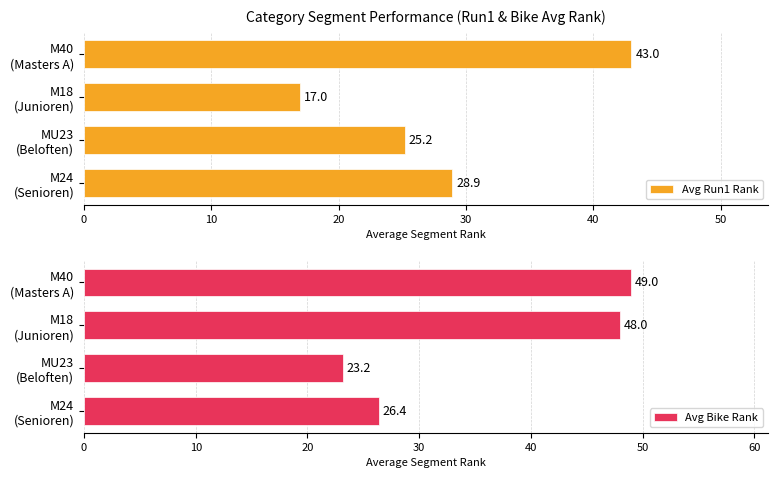

What is the difference between the maximum and minimum values in the Avg Run1 Rank series?

26.0